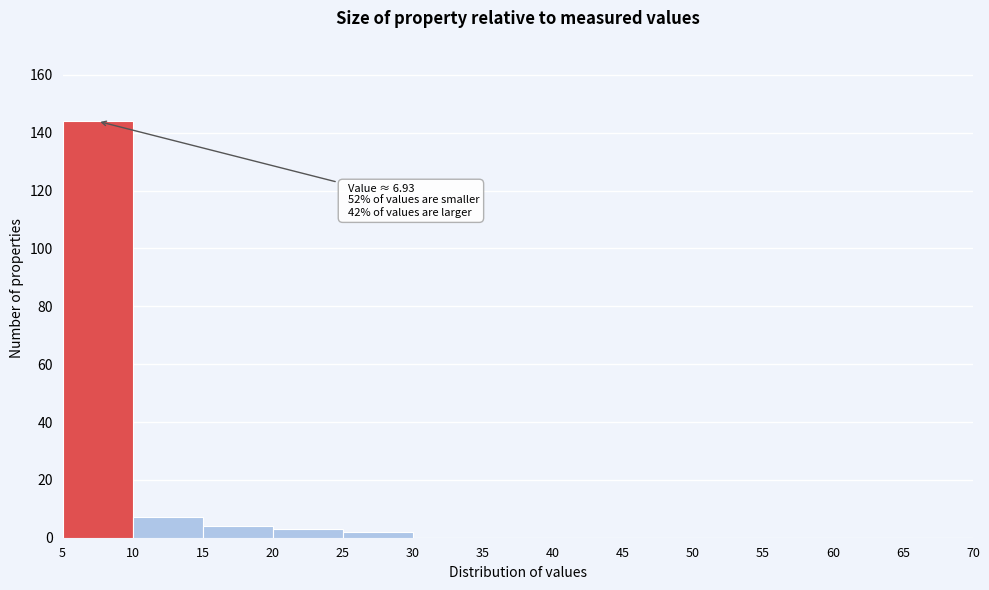

Which range on the x-axis has the tallest bar?

5 to 10